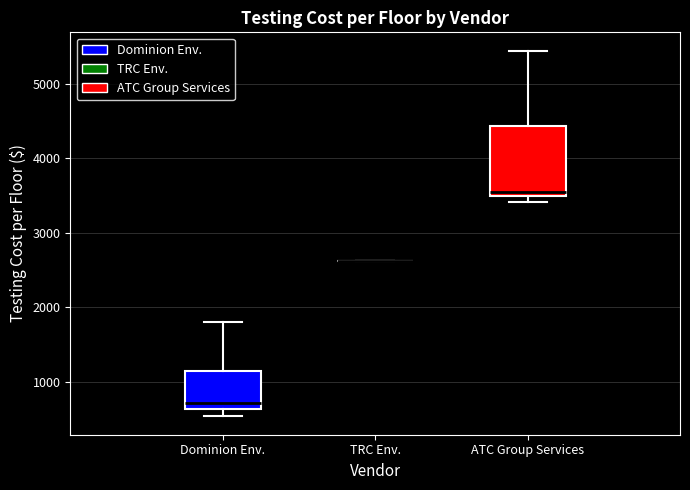

Where is the lower edge of the box for ATC Group Services on the y-axis? The values are not printed on the chart, so give them approximately, as read against the axis.

3500